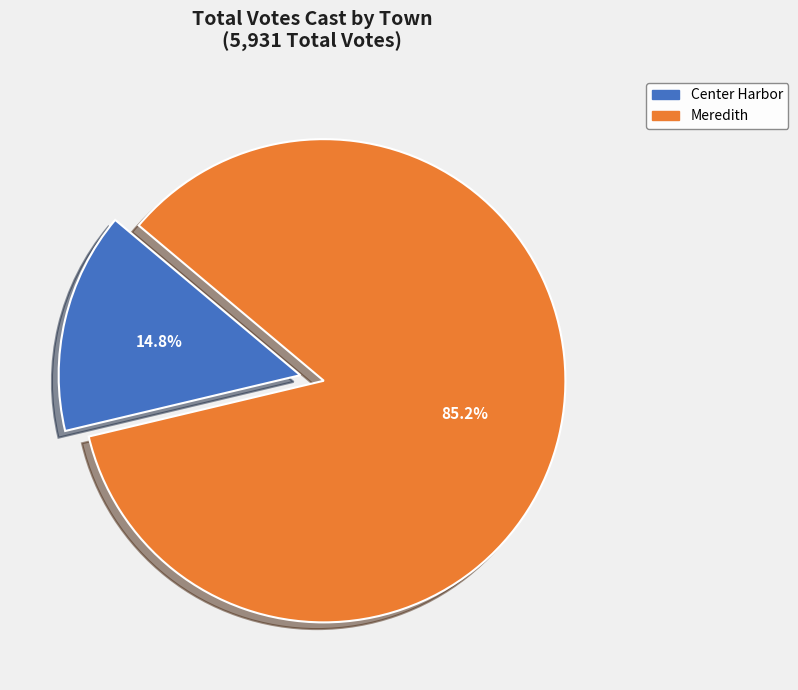

How many segments does this pie chart have?

2